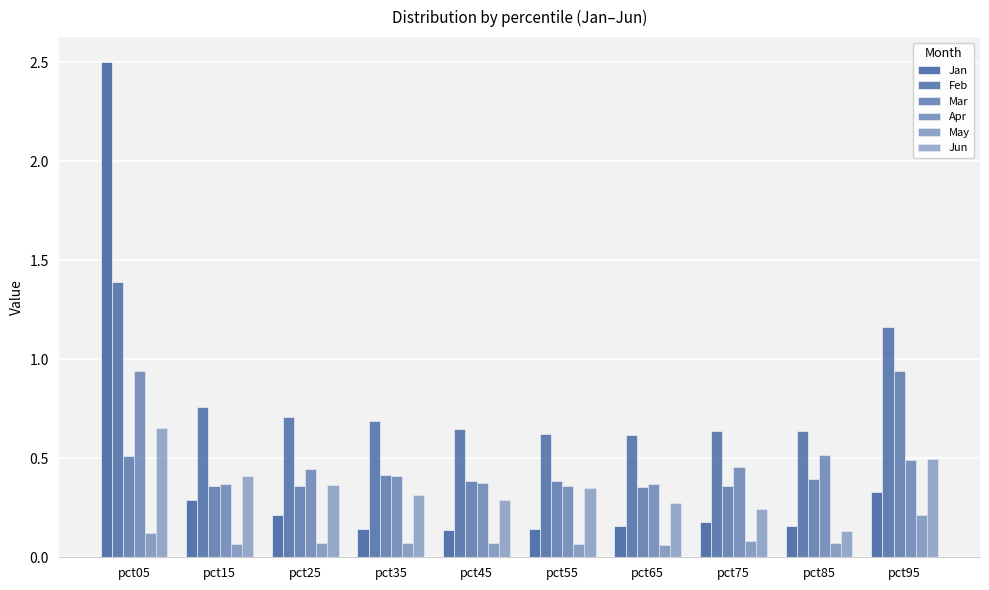

Reading left to right, transcribe all the data shown in this chart.

Jan: 2.5	0.3	0.2	0.1	0.1	0.1	0.2	0.2	0.2	0.3
Feb: 1.4	0.8	0.7	0.7	0.6	0.6	0.6	0.6	0.6	1.2
Mar: 0.5	0.4	0.4	0.4	0.4	0.4	0.4	0.4	0.4	0.9
Apr: 0.9	0.4	0.4	0.4	0.4	0.4	0.4	0.5	0.5	0.5
May: 0.1	0.1	0.1	0.1	0.1	0.1	0.1	0.1	0.1	0.2
Jun: 0.7	0.4	0.4	0.3	0.3	0.4	0.3	0.2	0.1	0.5